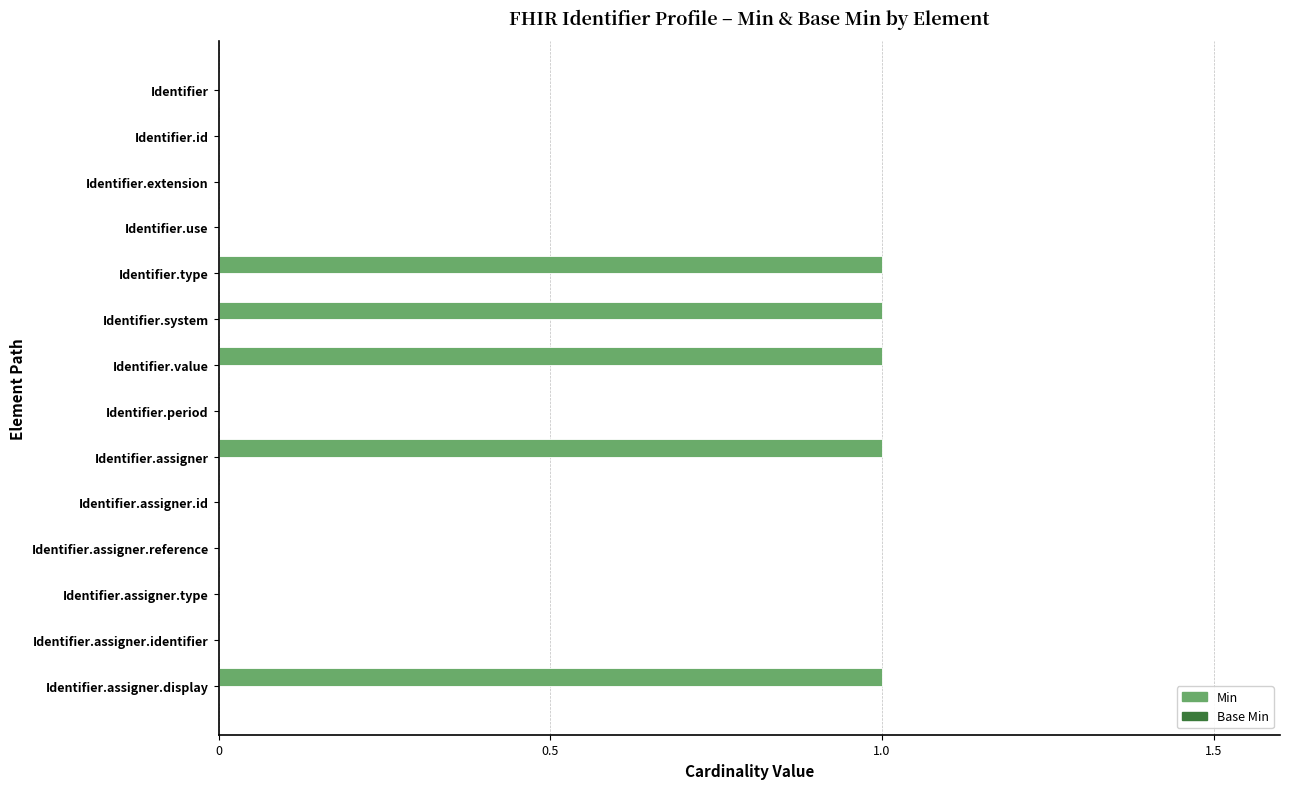

Reading bottom to top, list all the values displayed in this chart.

Identifier.assigner.display=1	Identifier.assigner.identifier=0	Identifier.assigner.type=0	Identifier.assigner.reference=0	Identifier.assigner.id=0	Identifier.assigner=1	Identifier.period=0	Identifier.value=1	Identifier.system=1	Identifier.type=1	Identifier.use=0	Identifier.extension=0	Identifier.id=0	Identifier=0